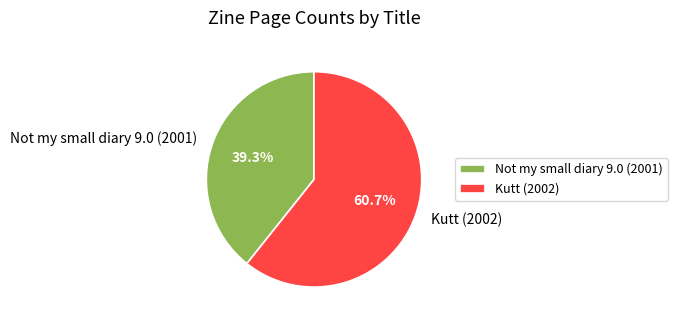

What is the smallest slice in the pie chart?

Not my small diary 9.0 (2001)